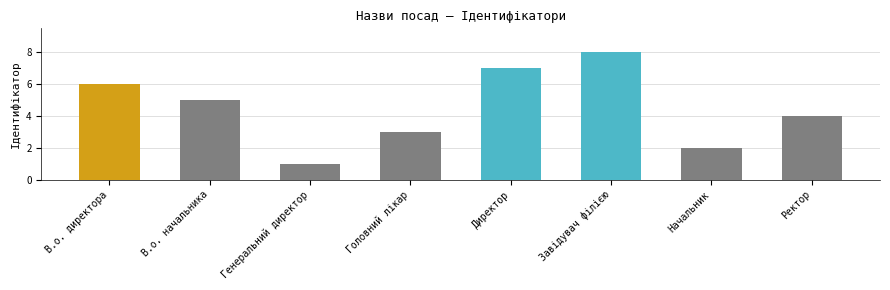

Reading right to left, transcribe all the data shown in this chart.

Ректор=4	Начальник=2	Завідувач філією=8	Директор=7	Головний лікар=3	Генеральний директор=1	В.о. начальника=5	В.о. директора=6